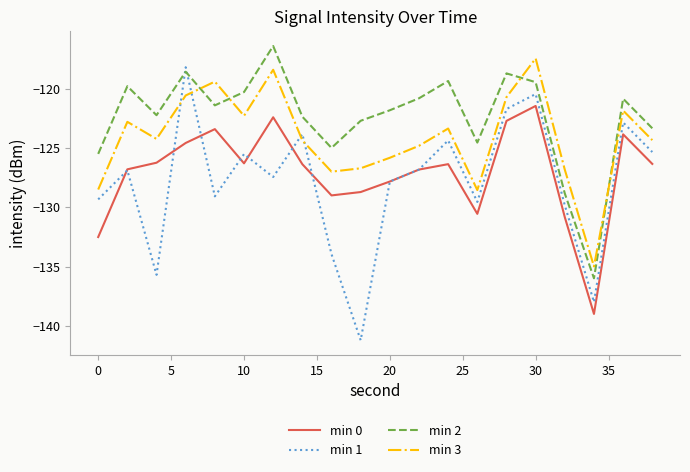

What is the difference between the maximum and minimum values in the min 0 series?

17.5